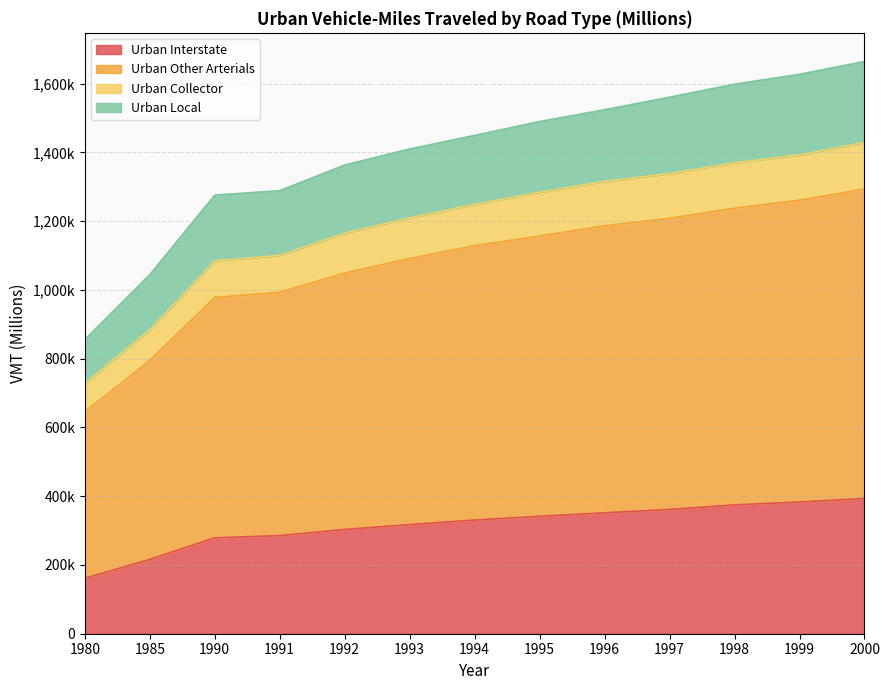

True or false: Urban Local and Urban Interstate intersect in this chart.

False